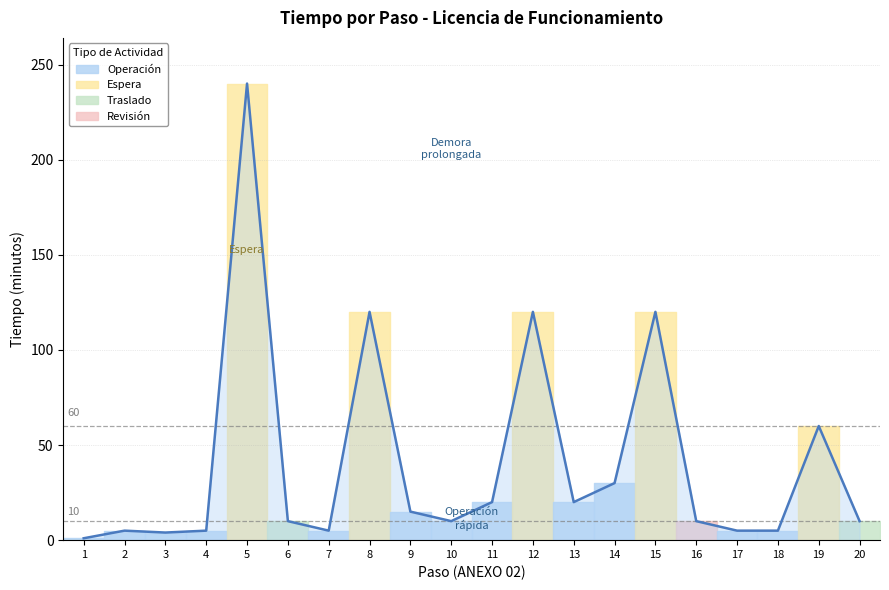

What is the greatest value displayed?

240